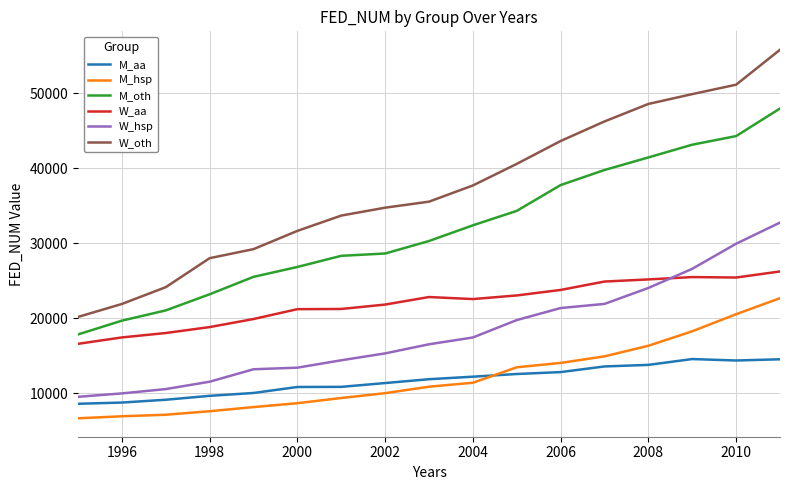

Which series has the largest range (max minus min)?

W_oth